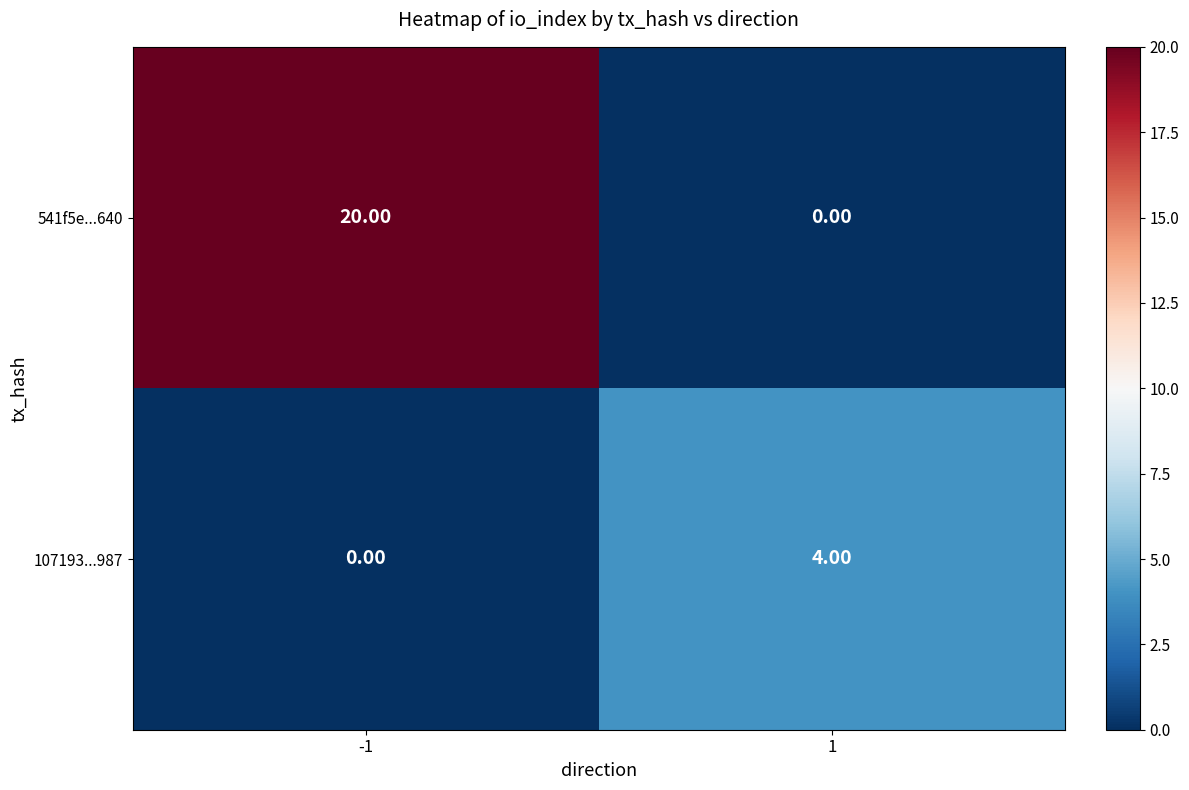

What is the average value of the 541f5e...640 series?

10